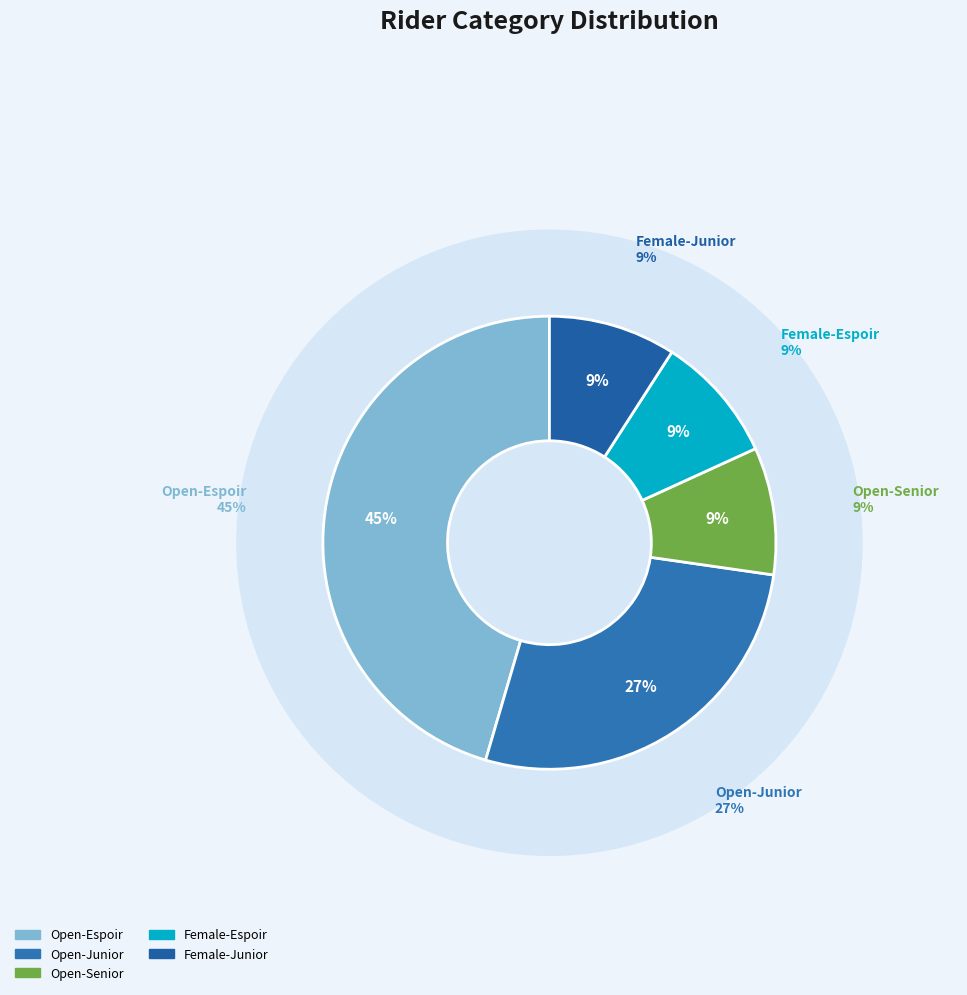

How many segments does this pie chart have?

5